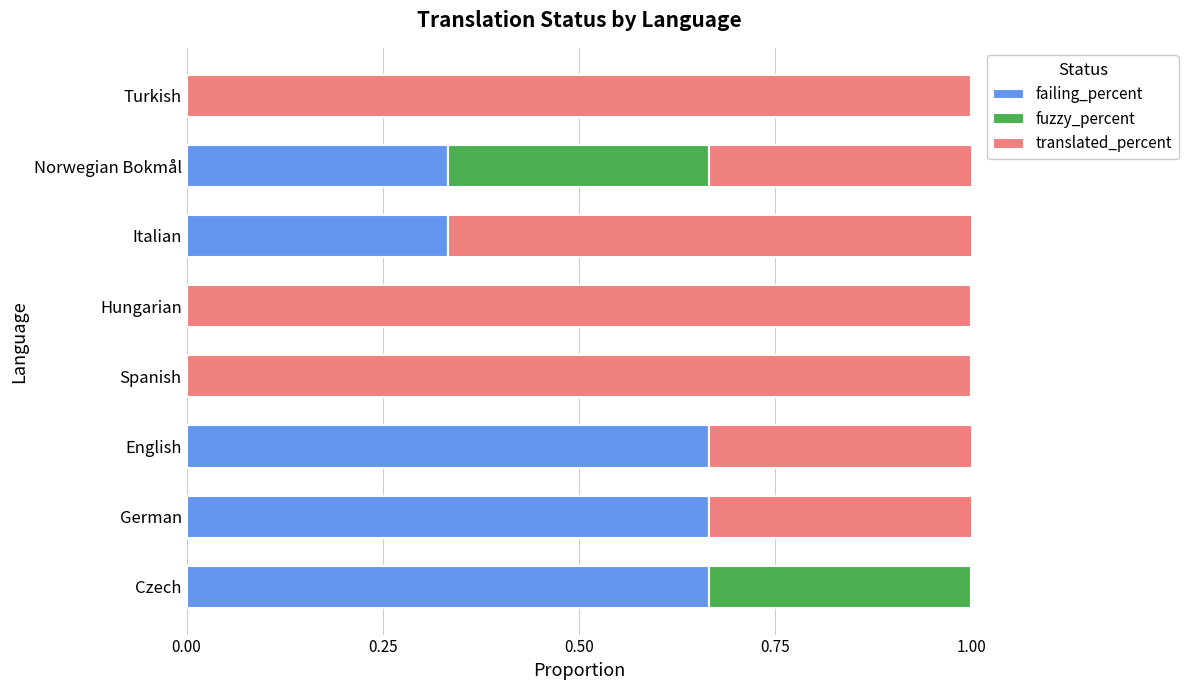

What is the sum of all failing_percent values?

2.7